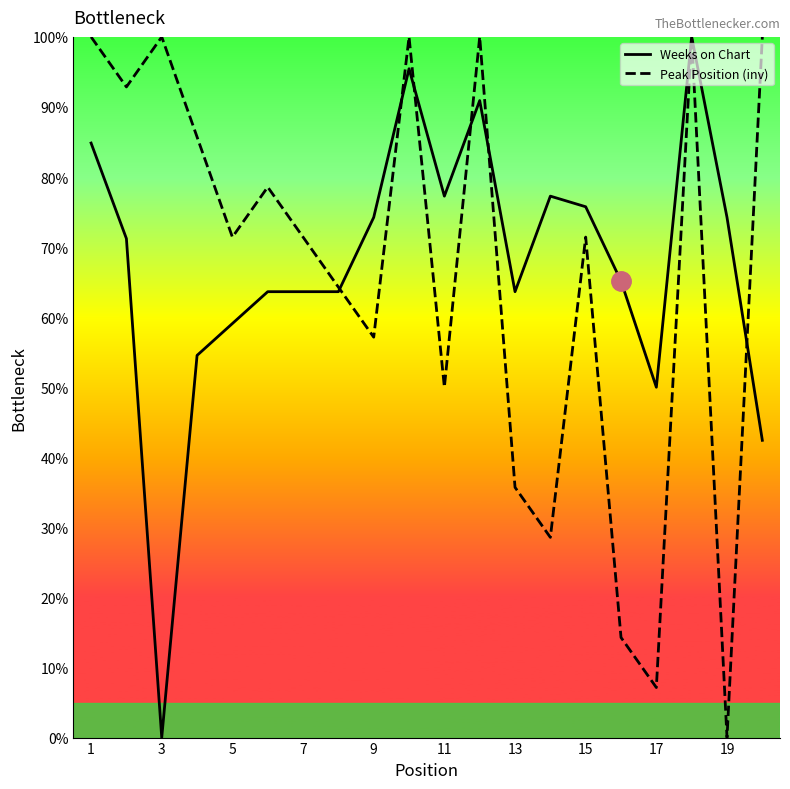

Rank the series at 15 from lowest to highest value.

Peak Position (inv), Weeks on Chart